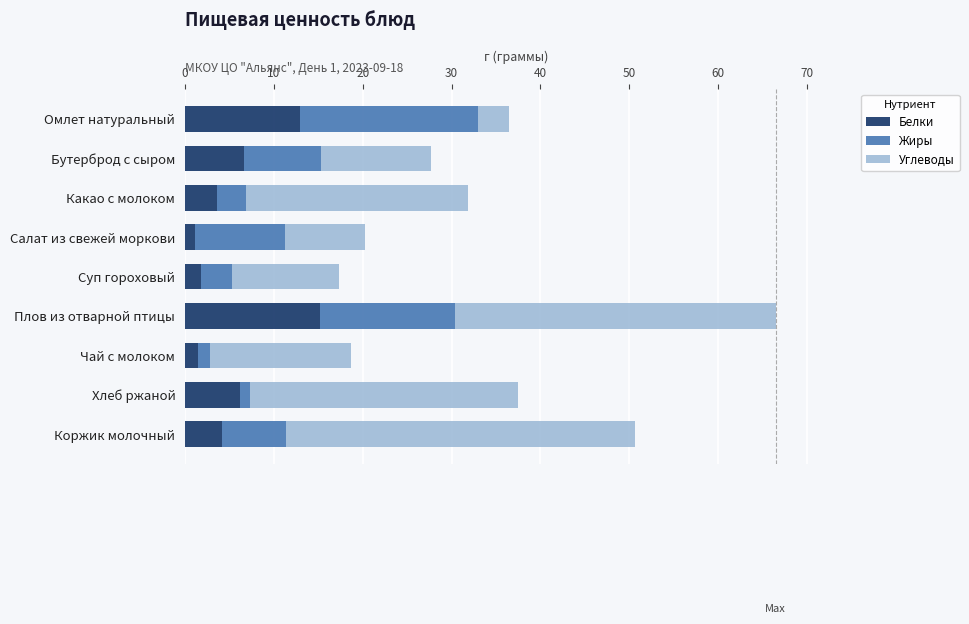

Which category has the highest value in the Белки series?

Плов из отварной птицы